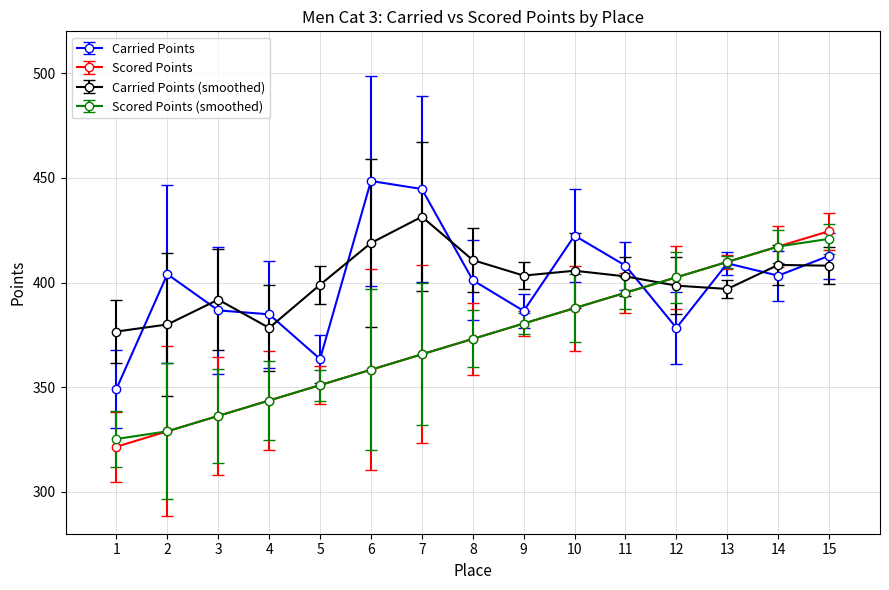

At how many categories does at least one series exceed 341?

15